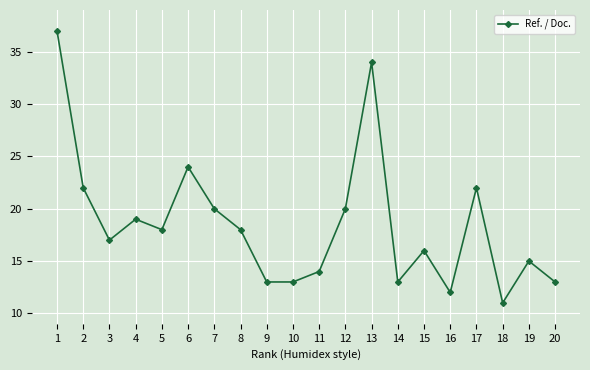

How many values are below 18?

10